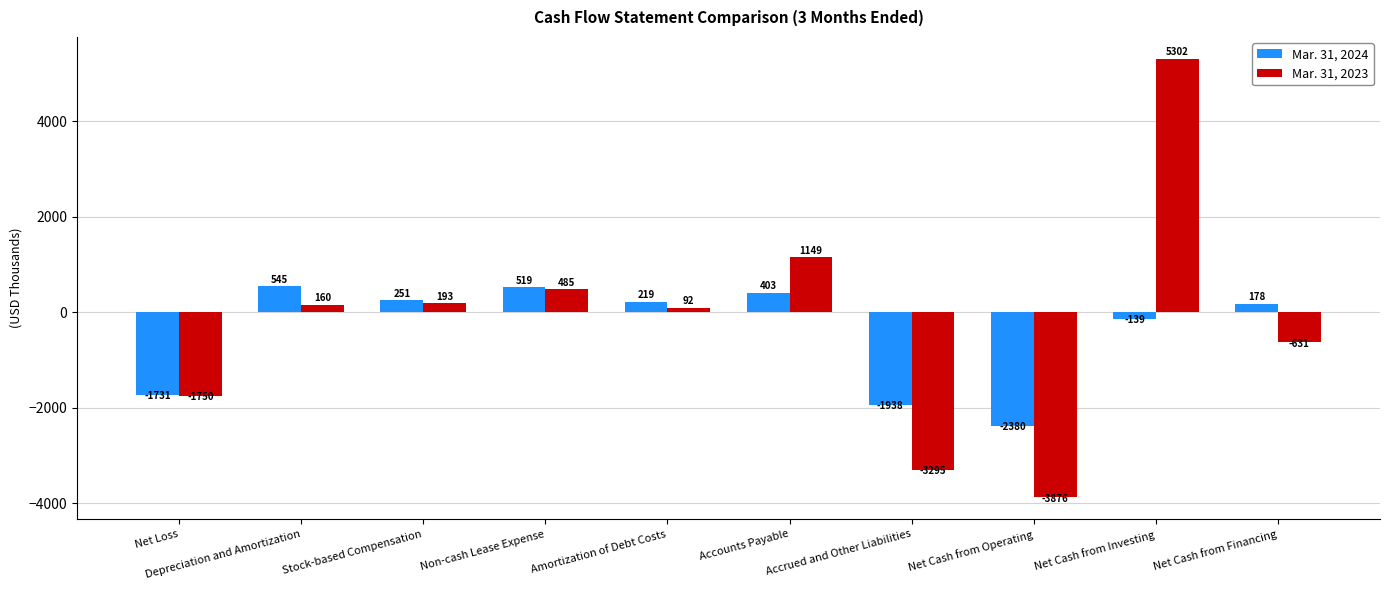

What is the average value of the Mar. 31, 2024 series?

-407